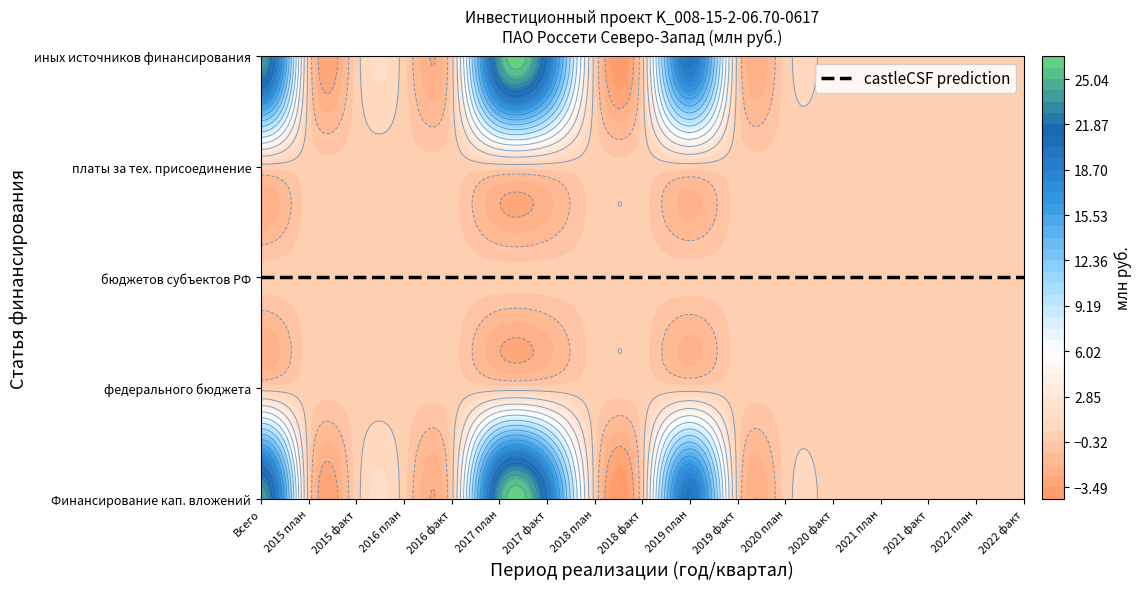

Reading right to left, extract all data points from this chart.

Финансирование капитальных вложений: 2022 факт=0	2022 план=0	2021 факт=0	2021 план=0	2020 факт=0	2020 план=0	2019 факт=0	2019 план=20	2018 факт=0	2018 план=0	2017 факт=20	2017 план=24	2016 факт=0	2016 план=0	2015 факт=0	2015 план=0	Всего=24
федерального бюджета: 2022 факт=0	2022 план=0	2021 факт=0	2021 план=0	2020 факт=0	2020 план=0	2019 факт=0	2019 план=0	2018 факт=0	2018 план=0	2017 факт=0	2017 план=0	2016 факт=0	2016 план=0	2015 факт=0	2015 план=0	Всего=0
бюджетов субъектов РФ: 2022 факт=0	2022 план=0	2021 факт=0	2021 план=0	2020 факт=0	2020 план=0	2019 факт=0	2019 план=0	2018 факт=0	2018 план=0	2017 факт=0	2017 план=0	2016 факт=0	2016 план=0	2015 факт=0	2015 план=0	Всего=0
платы за технологическое присоединение: 2022 факт=0	2022 план=0	2021 факт=0	2021 план=0	2020 факт=0	2020 план=0	2019 факт=0	2019 план=0	2018 факт=0	2018 план=0	2017 факт=0	2017 план=0	2016 факт=0	2016 план=0	2015 факт=0	2015 план=0	Всего=0
иных источников финансирования: 2022 факт=0	2022 план=0	2021 факт=0	2021 план=0	2020 факт=0	2020 план=0	2019 факт=0	2019 план=20	2018 факт=0	2018 план=0	2017 факт=20	2017 план=24	2016 факт=0	2016 план=0	2015 факт=0	2015 план=0	Всего=24